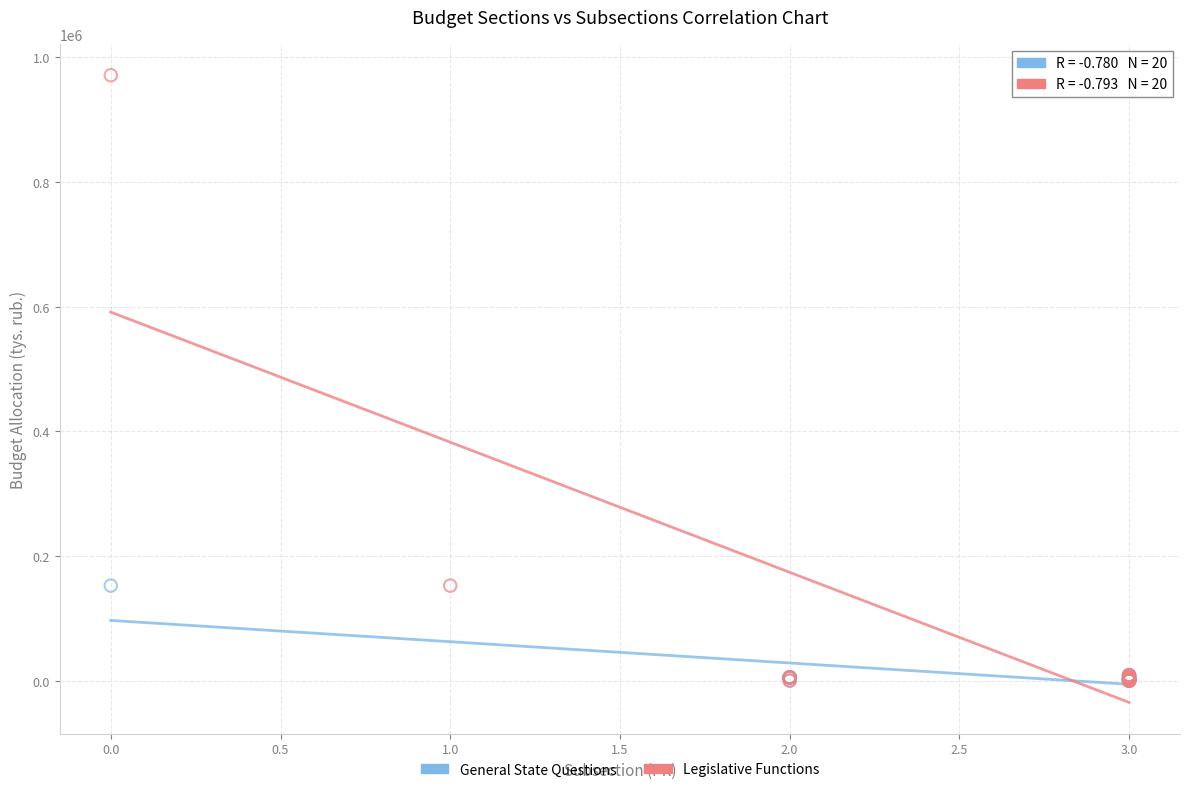

Which series reaches the maximum Y coordinate?

Legislative Functions